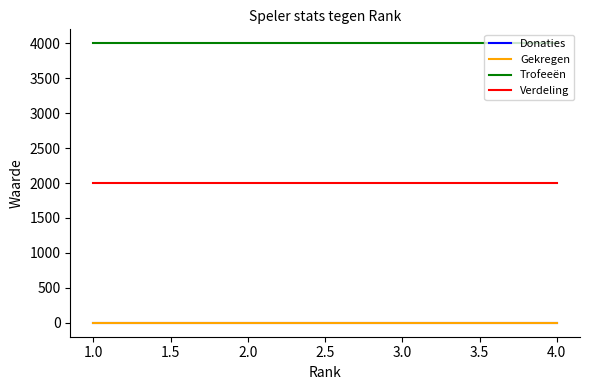

Does the chart have visible grid lines?

No